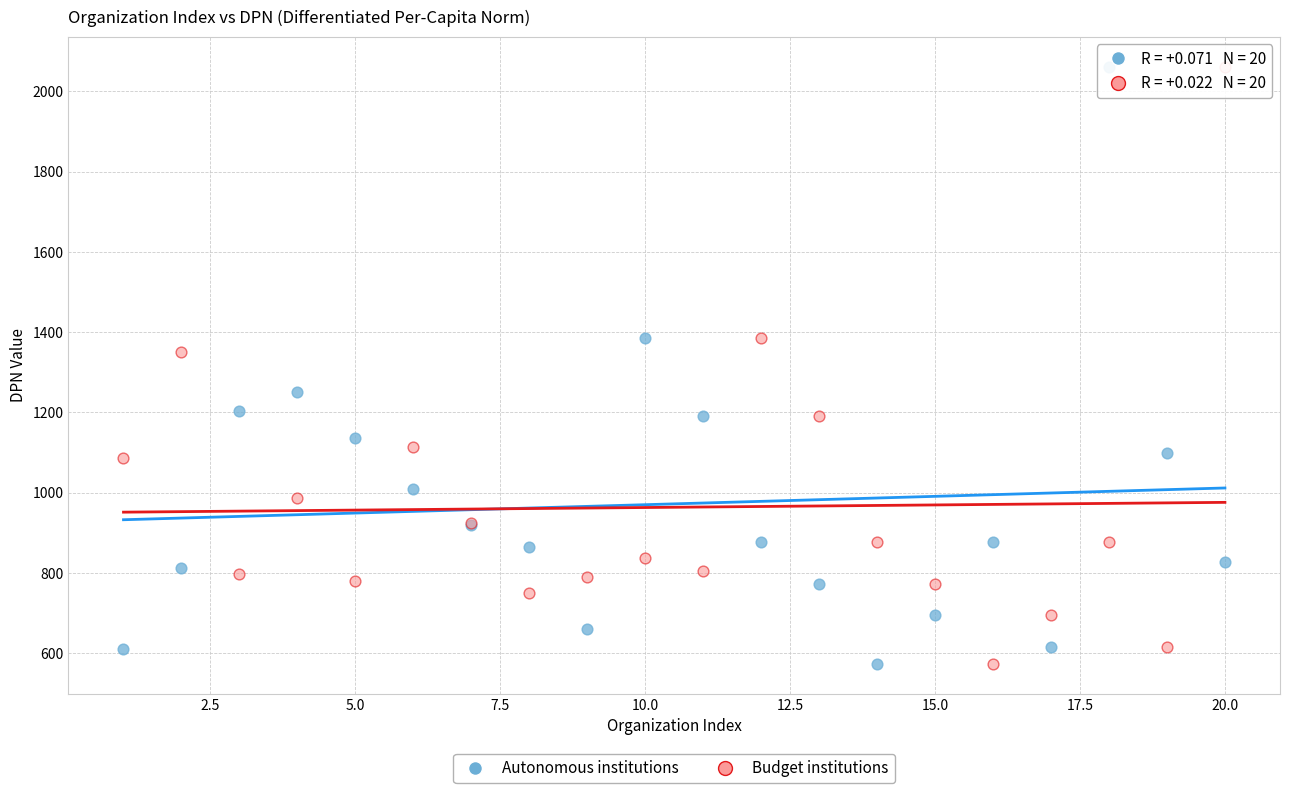

What are all the series names shown in the legend?

Autonomous institutions, Budget institutions